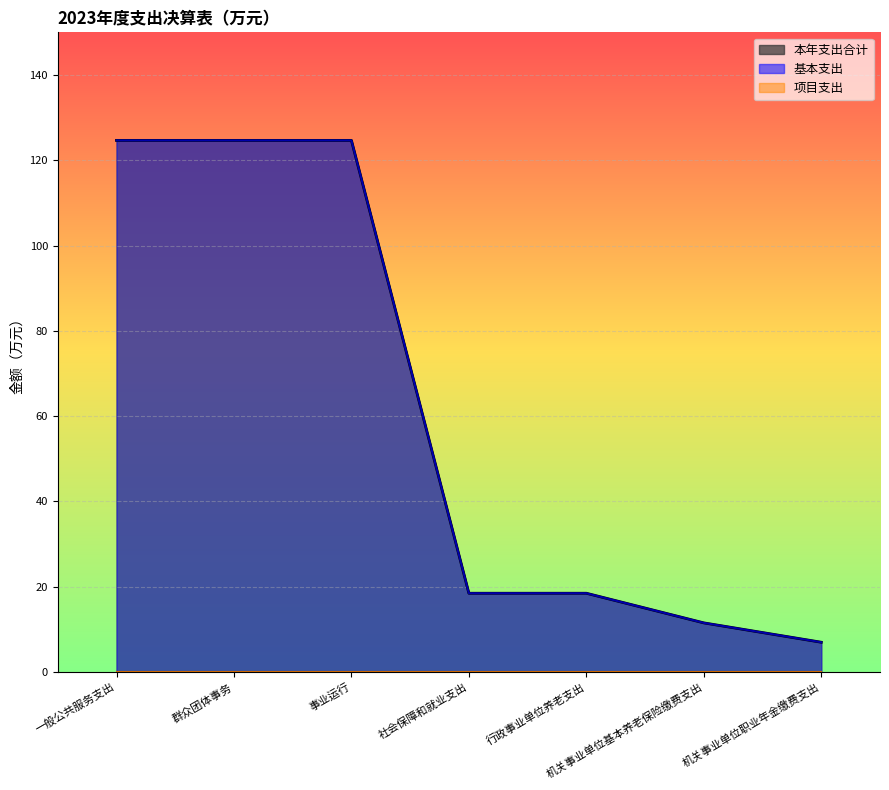

Is the value of 基本支出 at 事业运行 greater than the value of 本年支出合计 at 机关事业单位职业年金缴费支出?

Yes